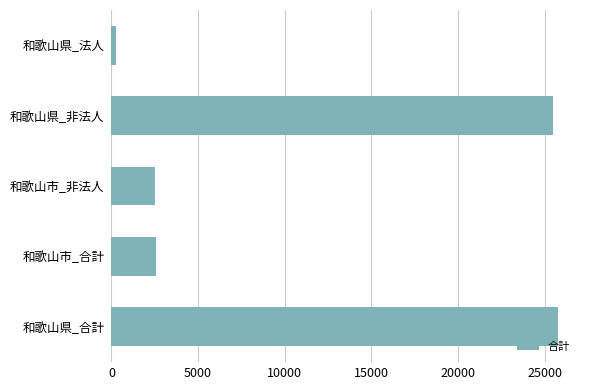

What is the average value?

11313